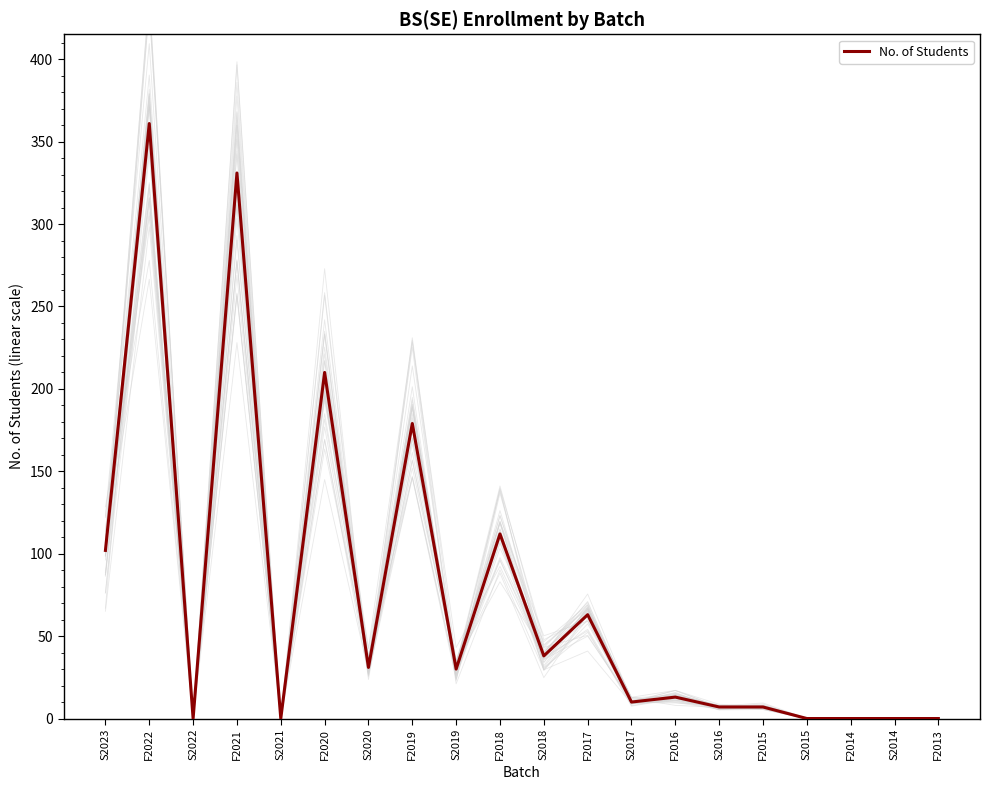

What is the label of the 15th point from the left?

S2016